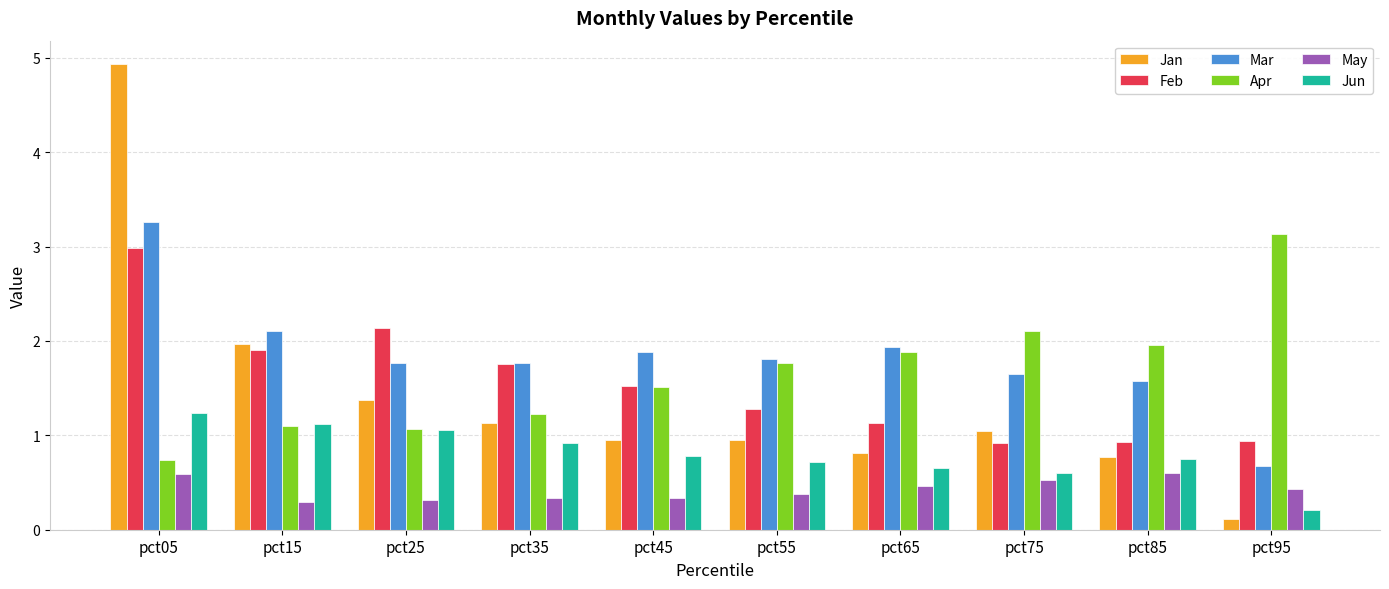

Reading left to right, list all the values displayed in this chart.

Jan: 4.9	2.0	1.4	1.1	0.9	0.9	0.8	1.0	0.8	0.1
Feb: 3.0	1.9	2.1	1.8	1.5	1.3	1.1	0.9	0.9	0.9
Mar: 3.3	2.1	1.8	1.8	1.9	1.8	1.9	1.7	1.6	0.7
Apr: 0.7	1.1	1.1	1.2	1.5	1.8	1.9	2.1	2.0	3.1
May: 0.6	0.3	0.3	0.3	0.3	0.4	0.5	0.5	0.6	0.4
Jun: 1.2	1.1	1.1	0.9	0.8	0.7	0.7	0.6	0.7	0.2